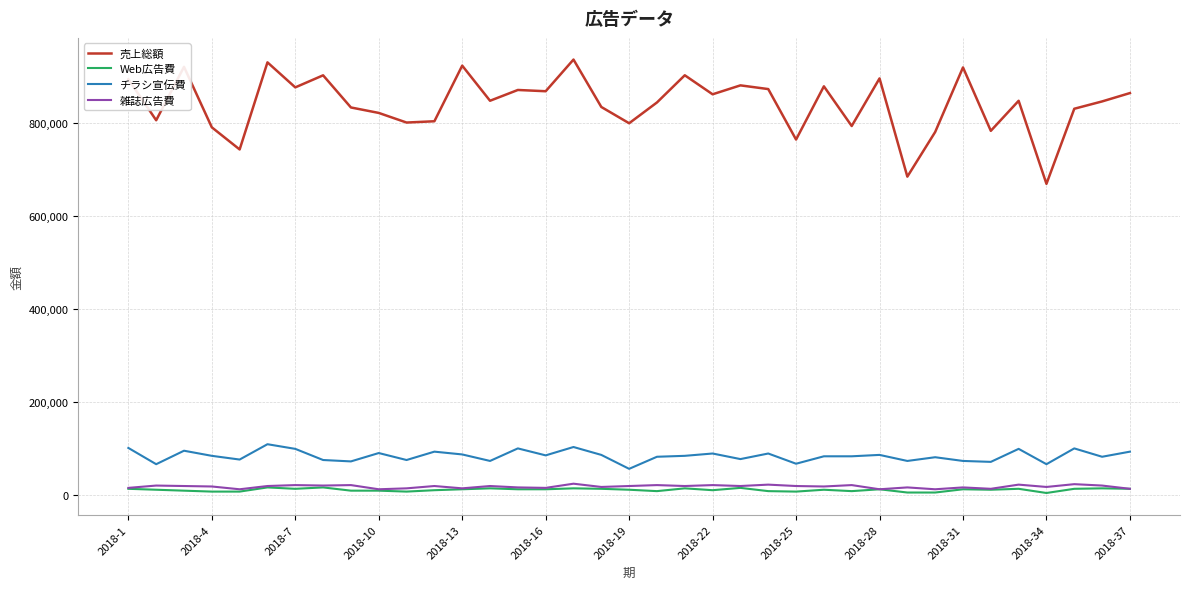

Which series has the largest total across all categories?

売上総額